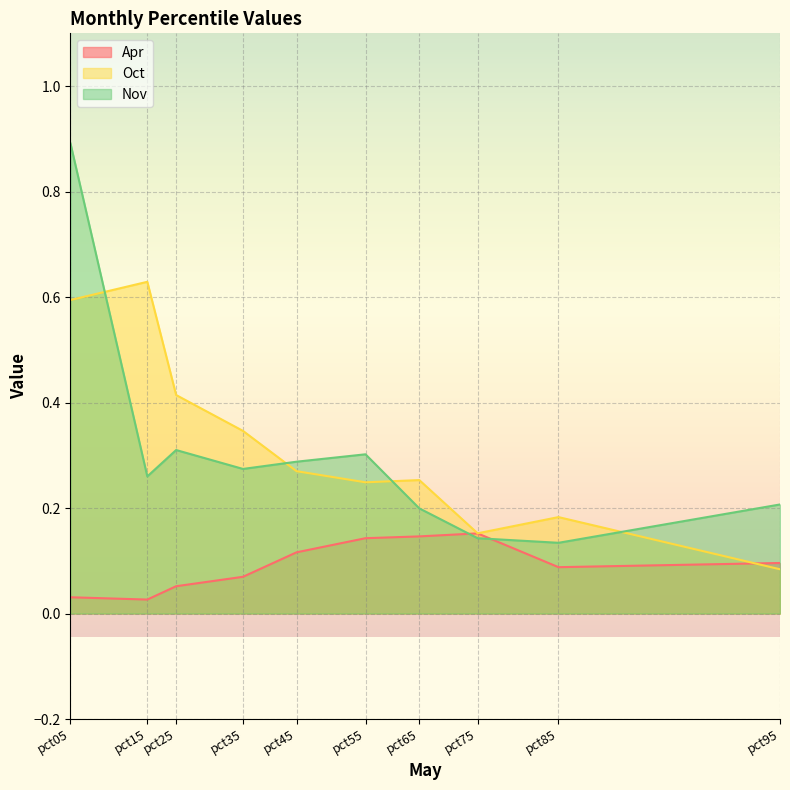

What is the maximum value shown in the chart?

0.9